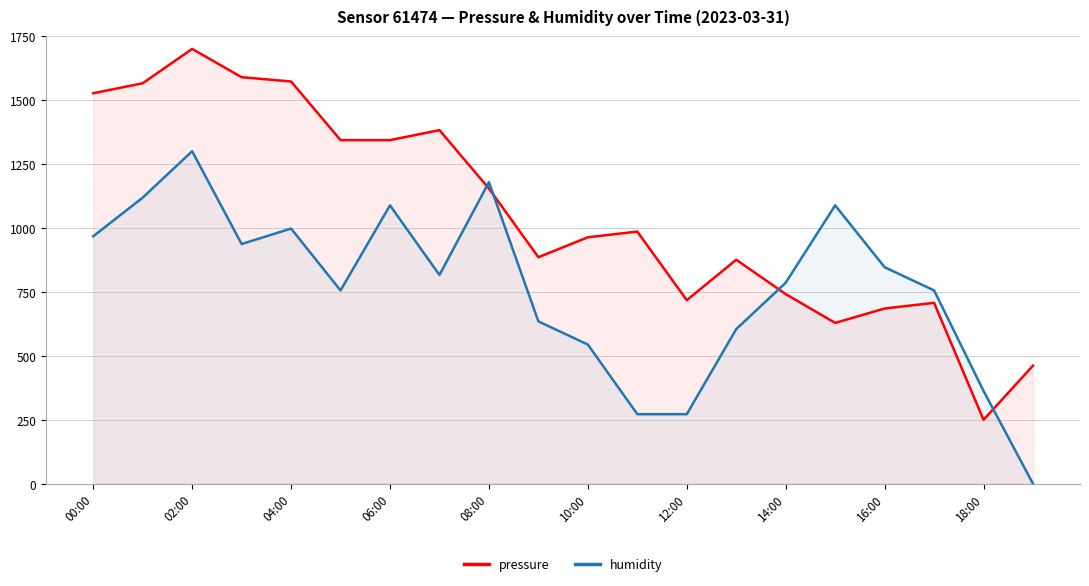

What is the spread (max minus min) of values at 17?

48.5